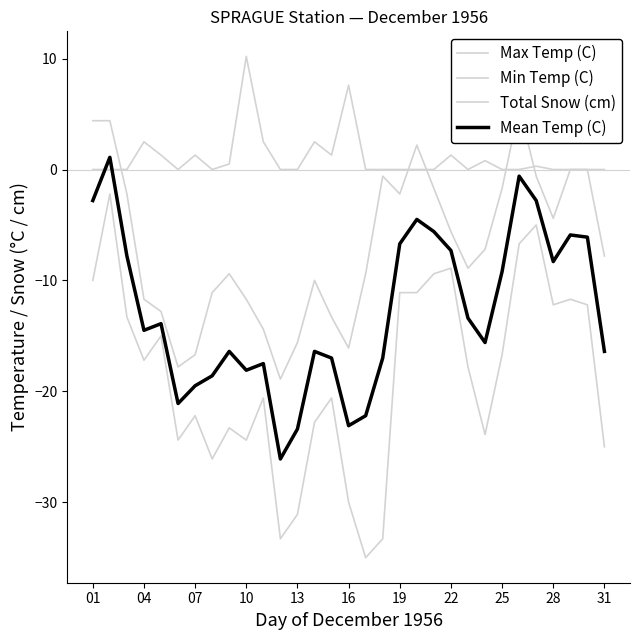

What is the average value of the Max Temp (C) series?

-6.9